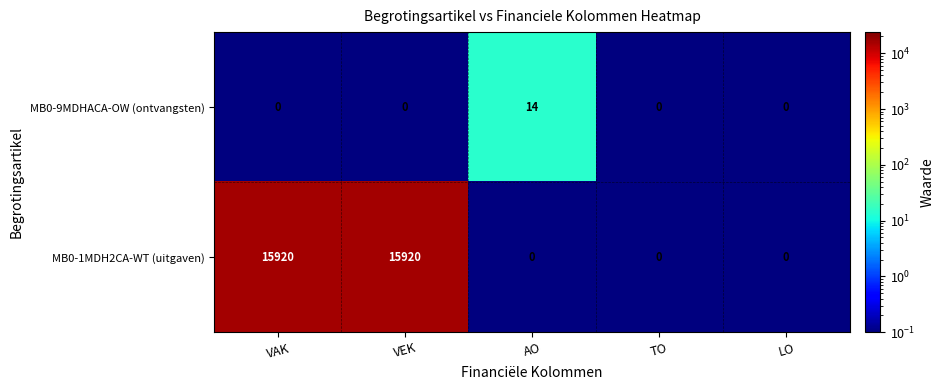

What is the spread (max minus min) of values at VAK?

15920